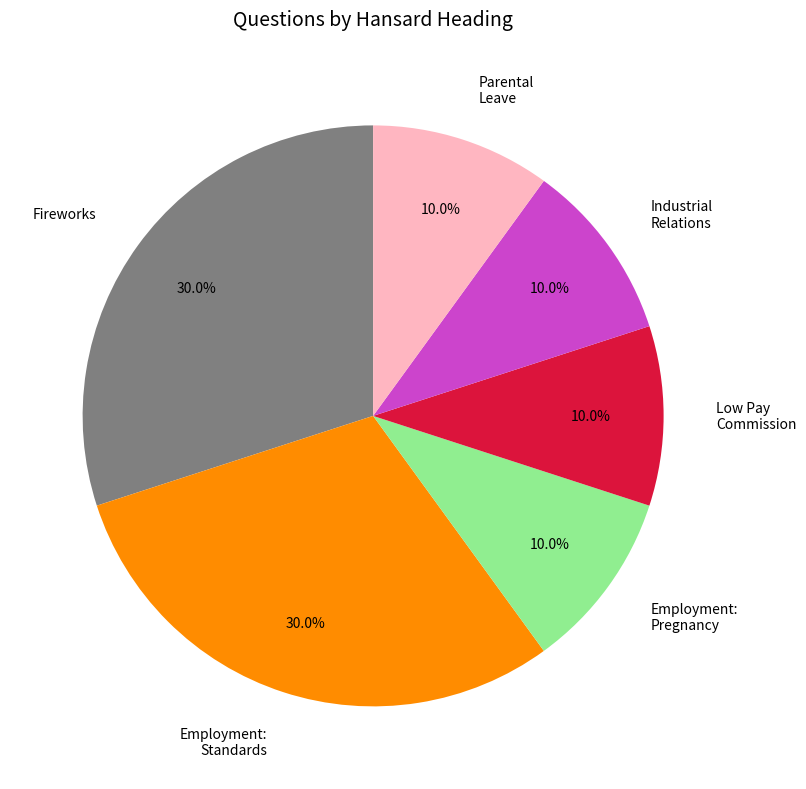

Is it true that Fireworks is 30% of the pie?

True